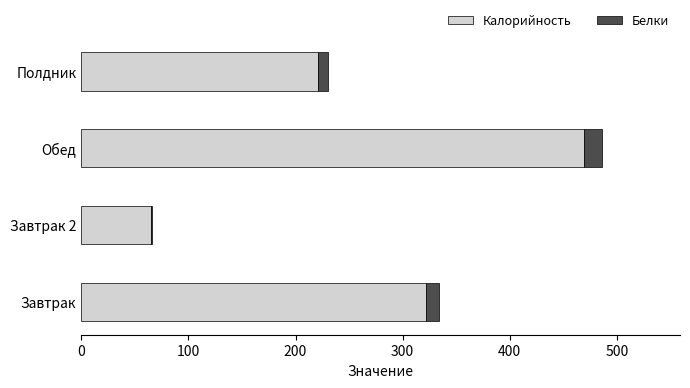

What is the sum of all Калорийность values?

1077.3